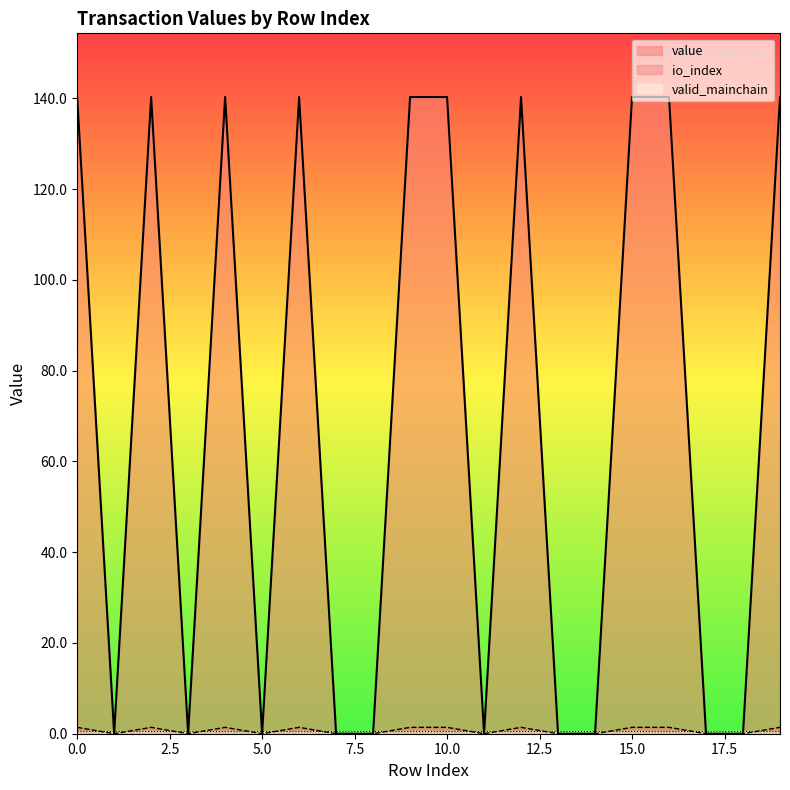

True or false: io_index has a value of 0.5 at 7.

False